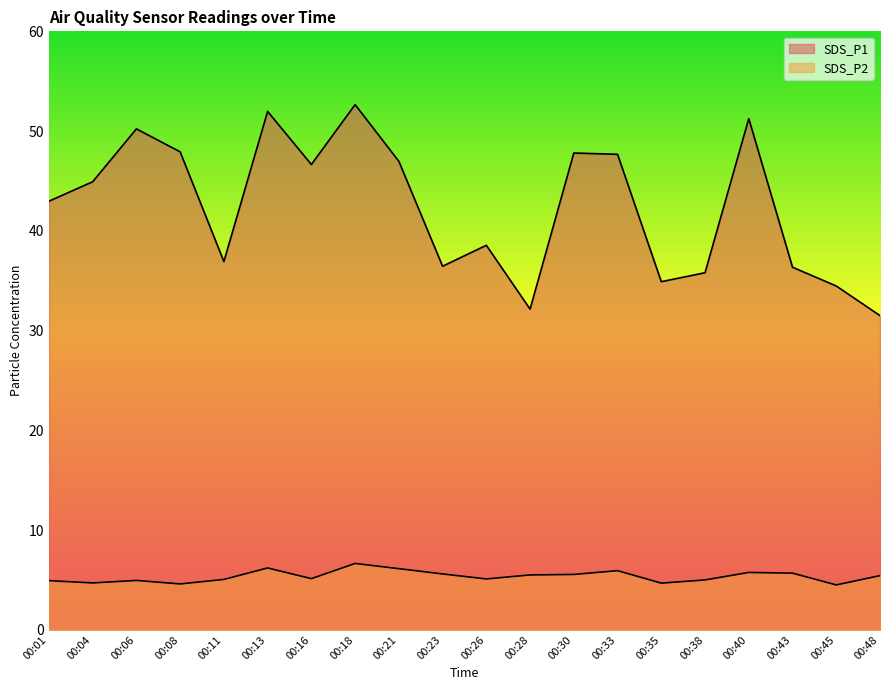

How many data points does each series have?

20